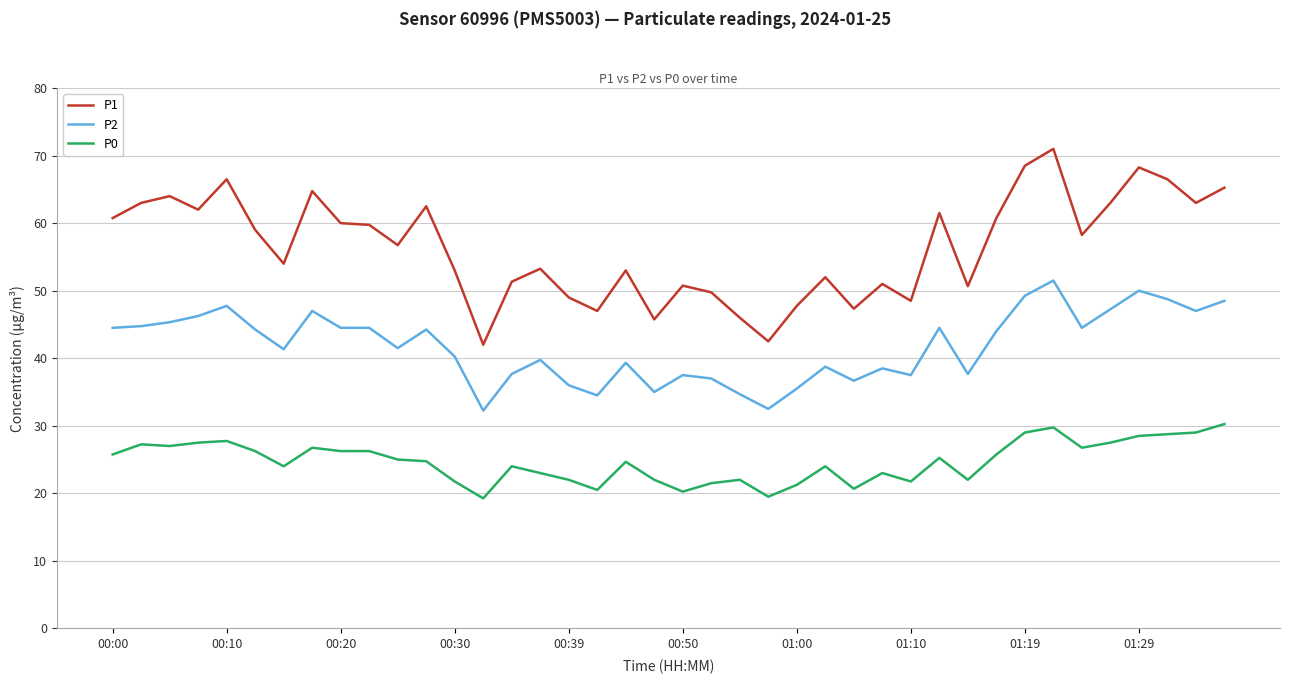

Does the chart have visible grid lines?

Yes